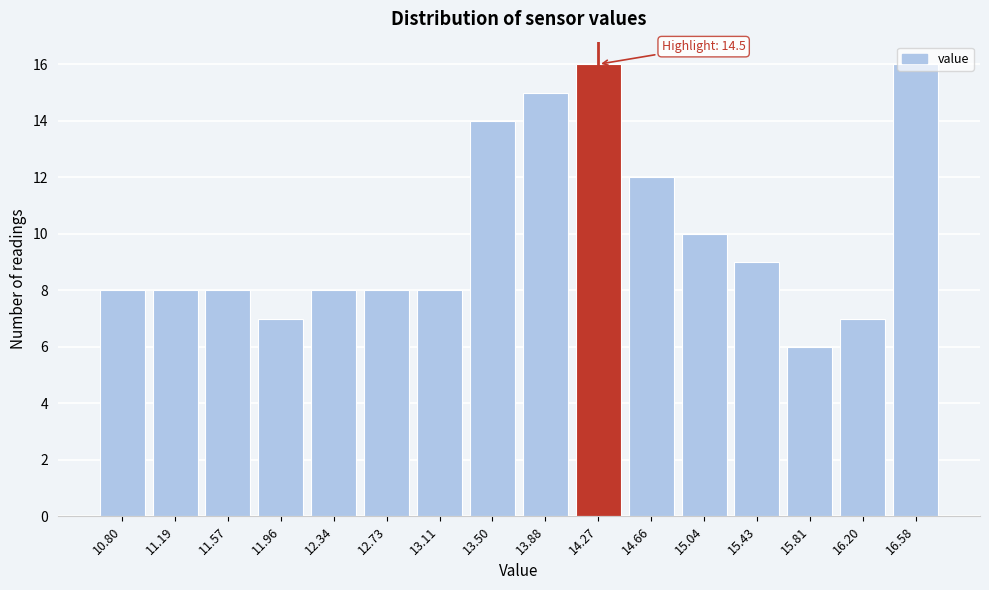

The value at 16.20 is 7. True or false?

True